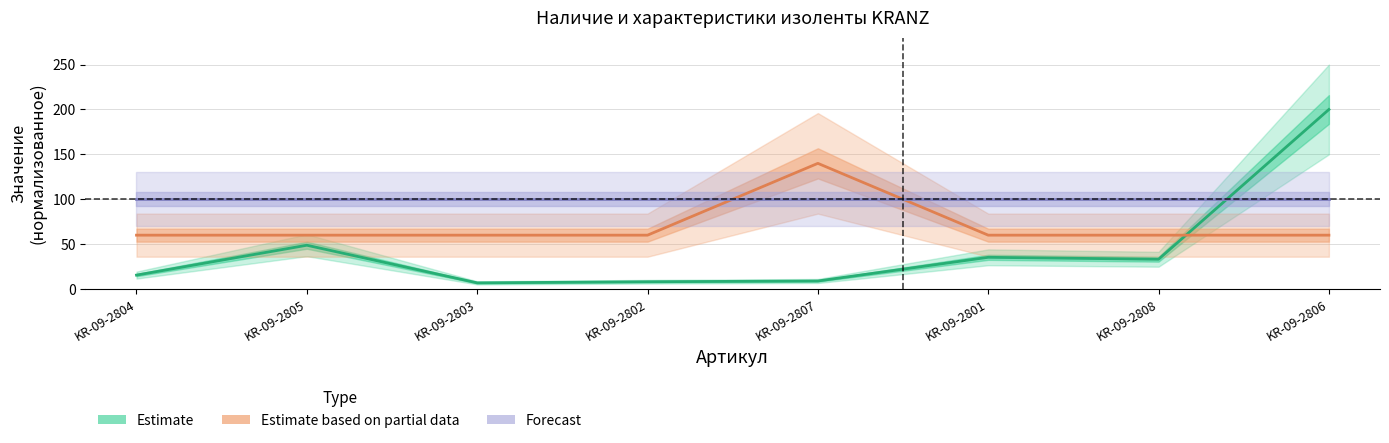

At which label does Estimate based on partial data reach its minimum?

KR-09-2804